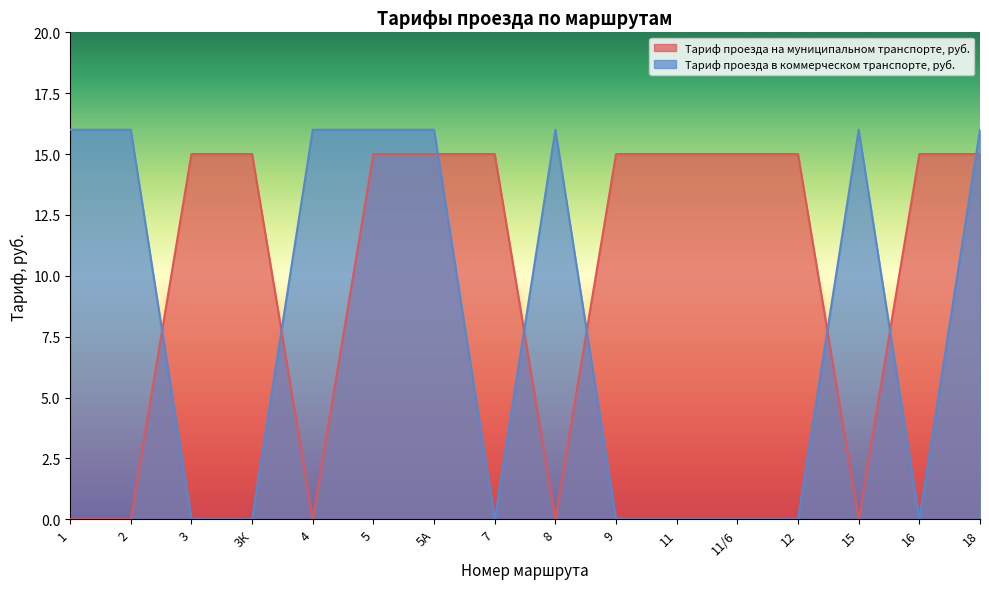

Count the number of data series in this chart.

2